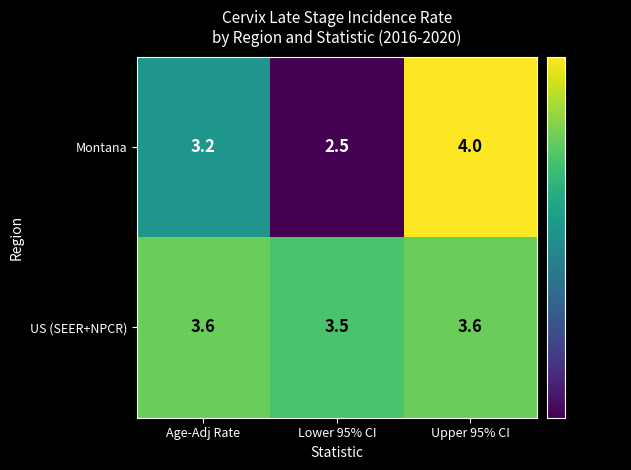

At which category is the sum across all series the highest?

Upper 95% CI